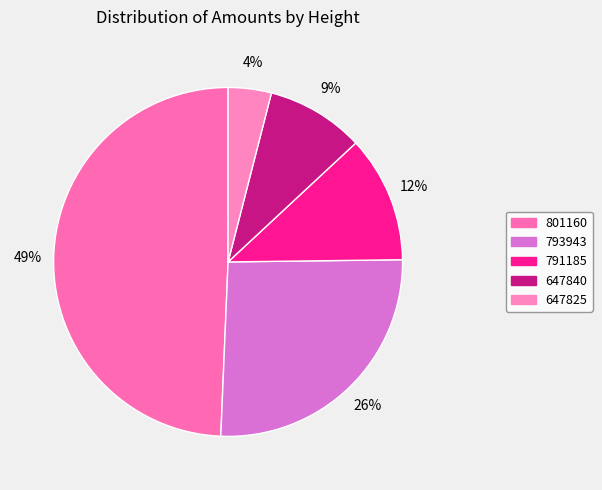

Does 647840 account for over 50% of the chart?

No